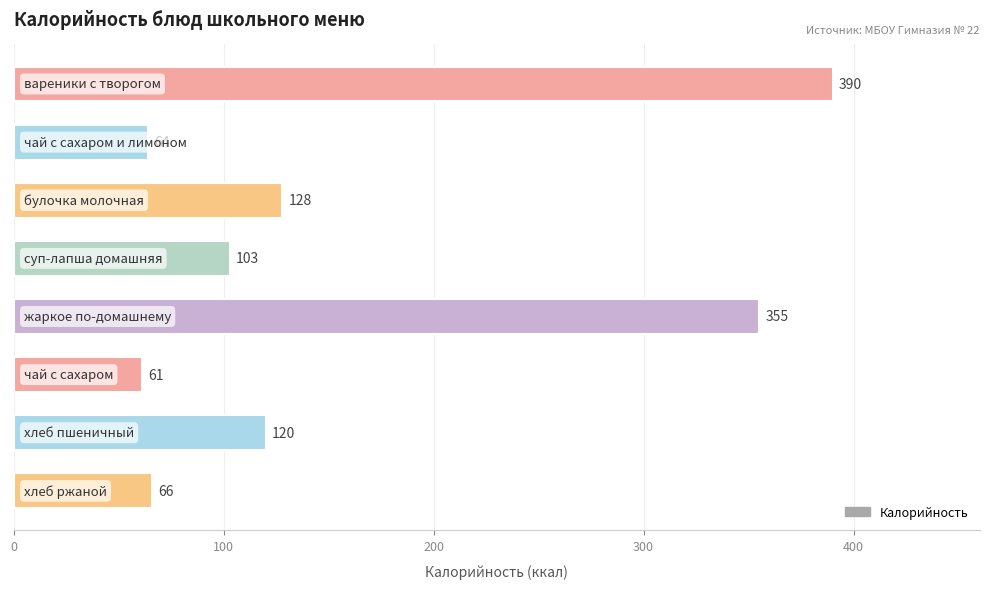

What is the value of the 5th bar from the top?

355